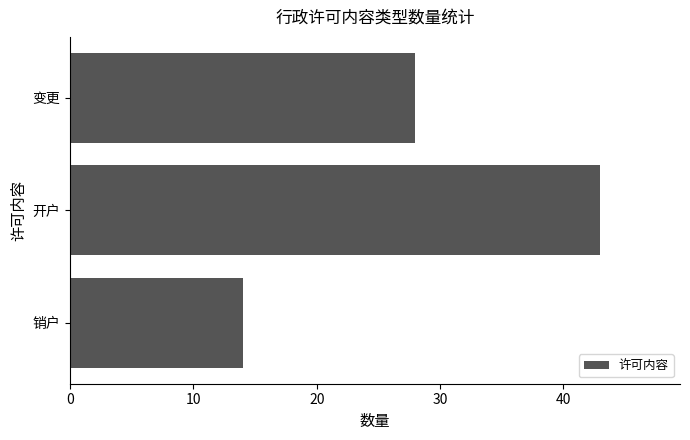

Reading bottom to top, list all the values displayed in this chart.

销户=14	开户=43	变更=28